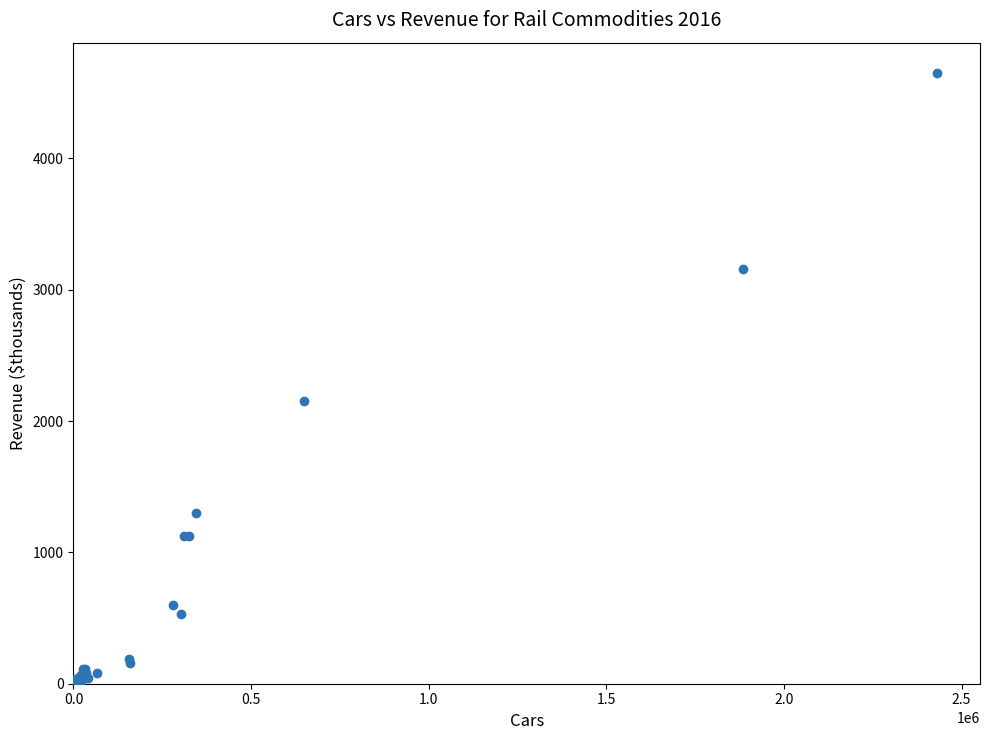

What Y value in the scatter plot is closest to 2324?

2154.8